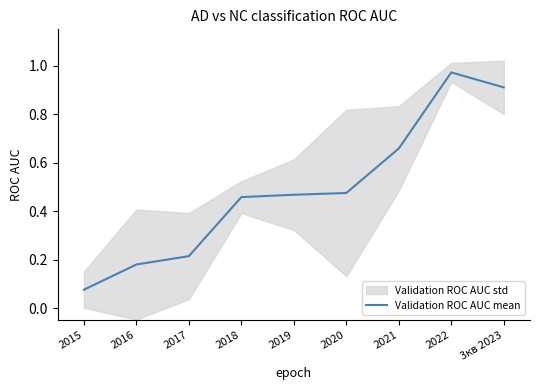

At which label is the value closest to 0?

2015